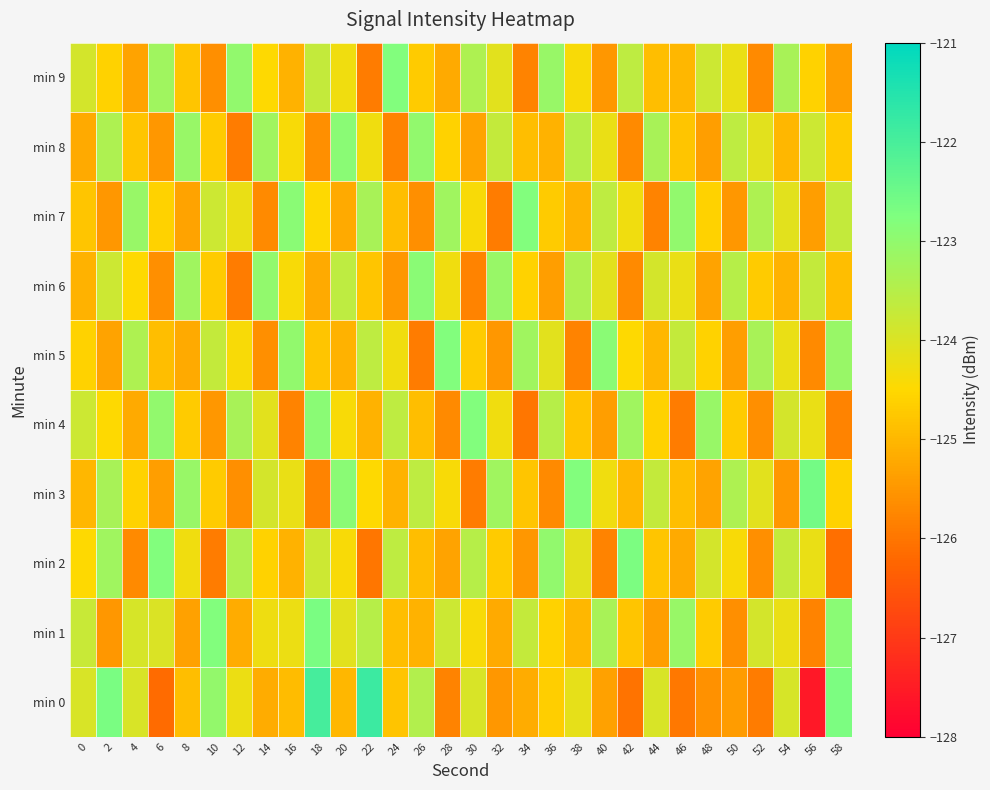

What is the difference between the highest and lowest values at 28?

3.0